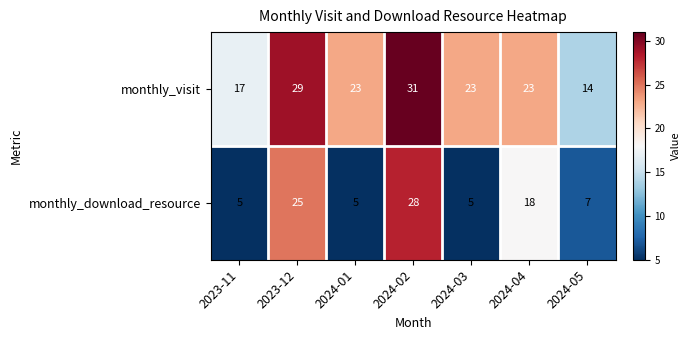

Where is monthly_download_resource nearest to the value 16?

2024-04